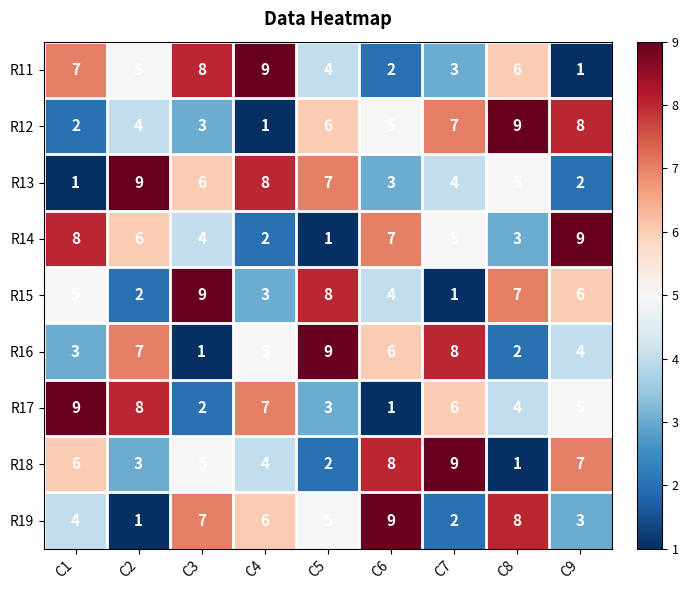

What is the sum of all R19 values?

45